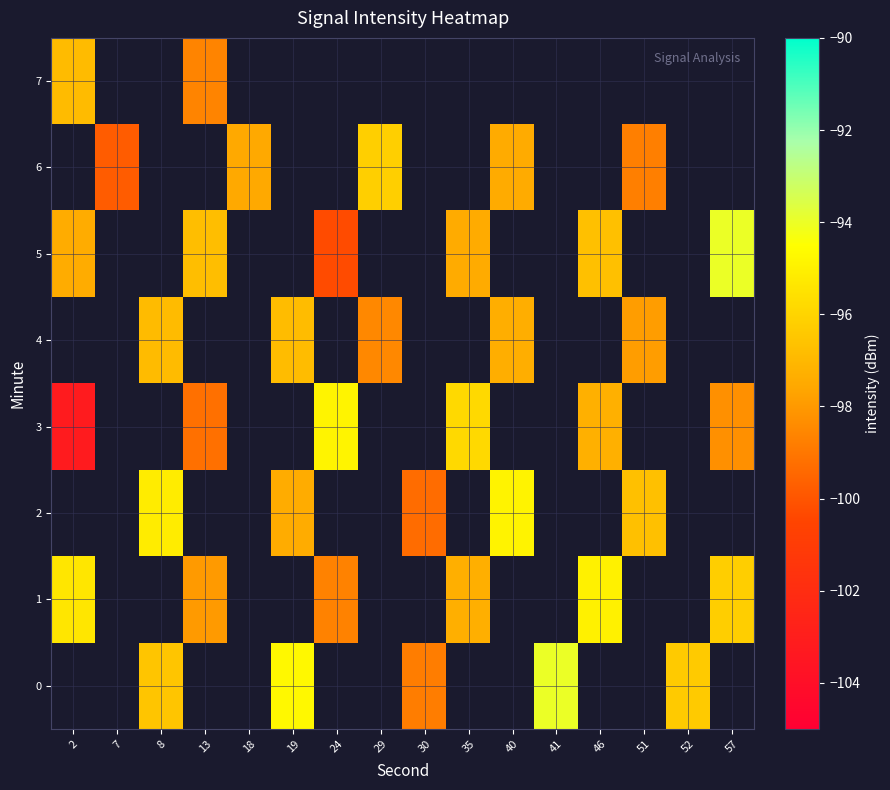

Which series changed the most between 18 and 51?

row_6